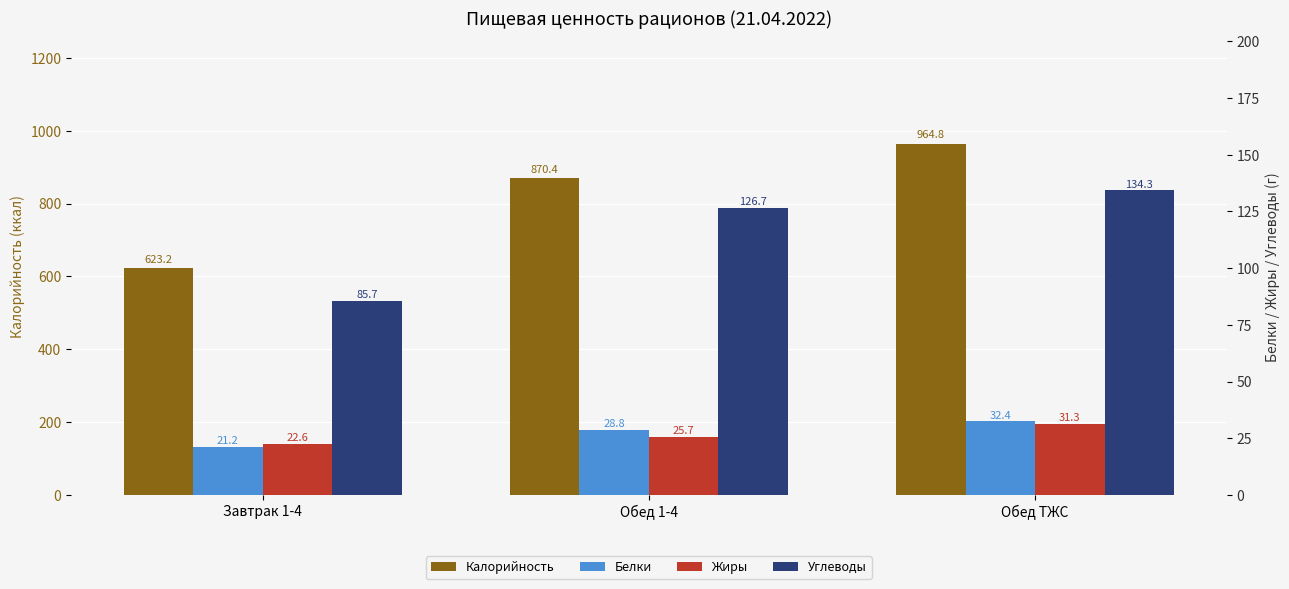

What are all the series names shown in the legend?

Калорийность, Белки, Жиры, Углеводы